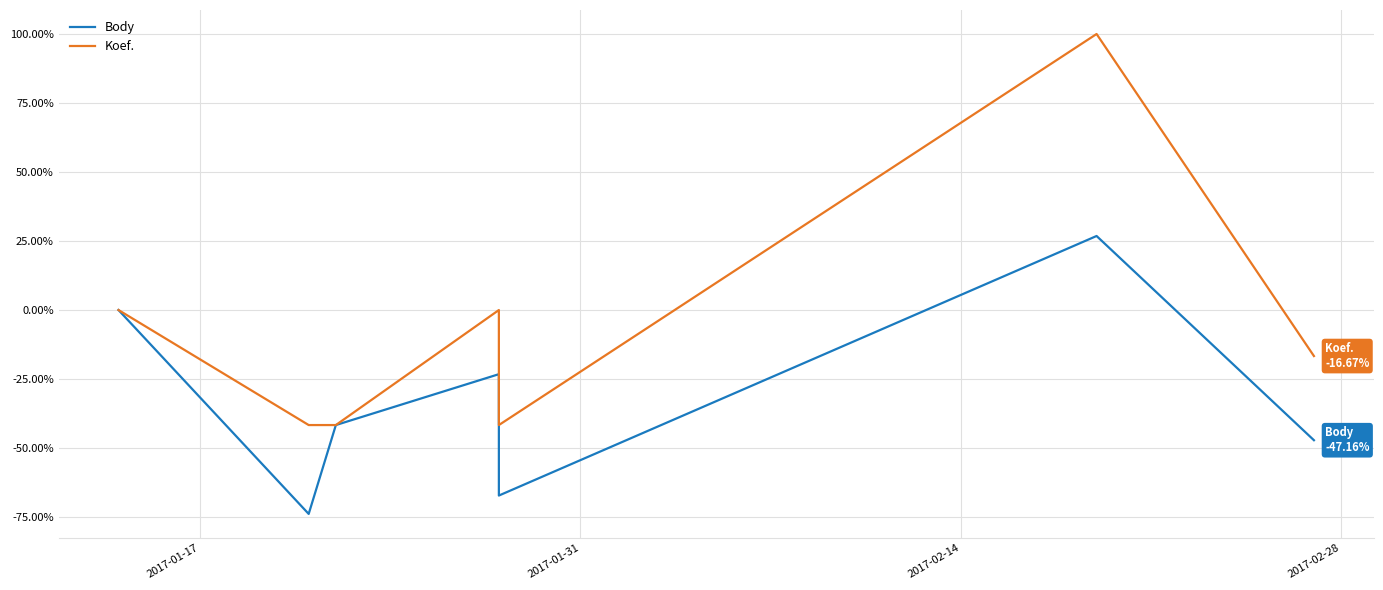

What are all the series names shown in the legend?

Body, Koef.